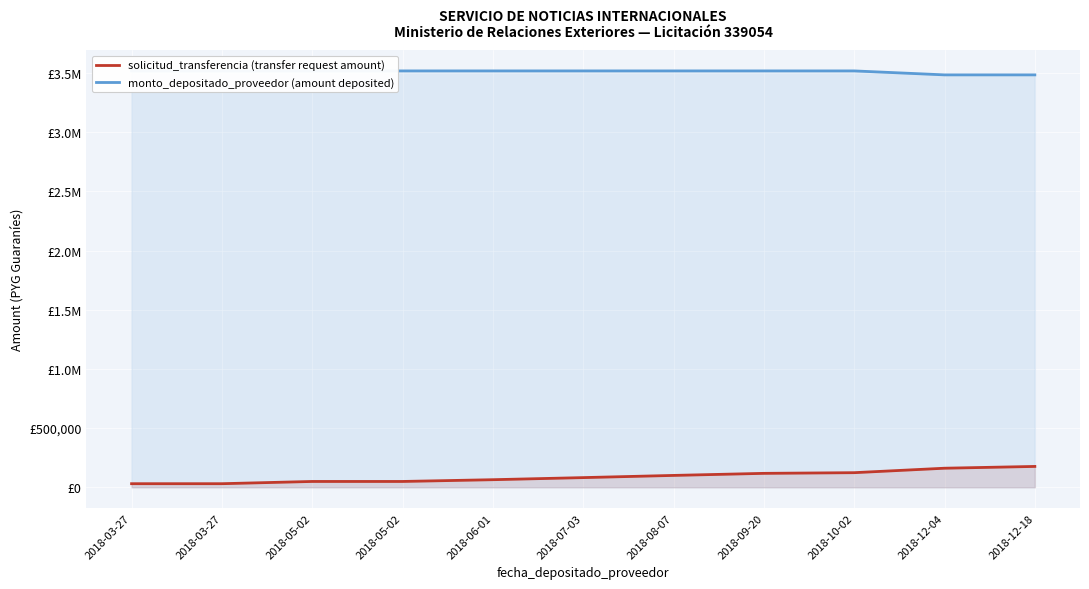

What is the spread (max minus min) of values at 2018-10-02?

3395086